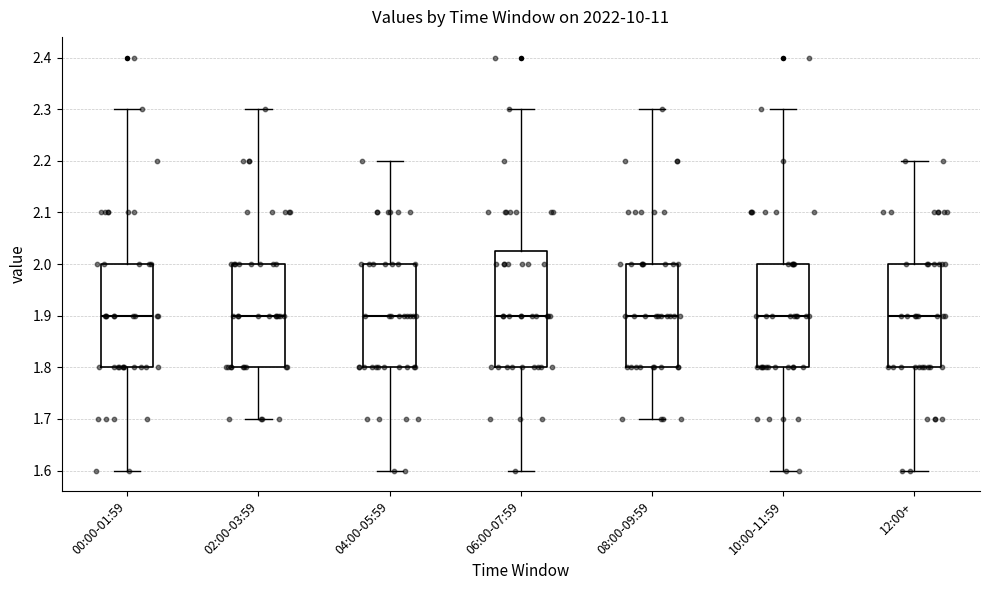

Where is the lower edge of the box for 08:00-09:59 on the y-axis? The values are not printed on the chart, so give them approximately, as read against the axis.

1.80